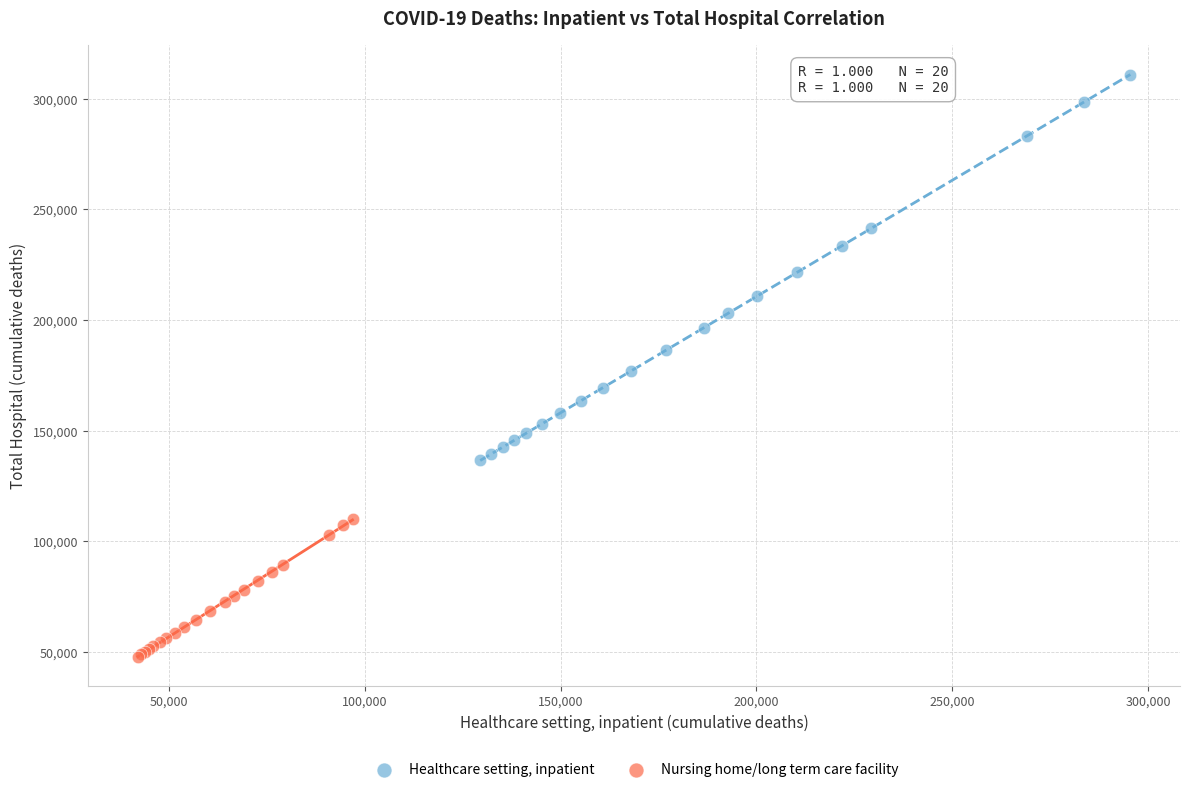

Which series reaches the maximum Y coordinate?

Healthcare setting, inpatient